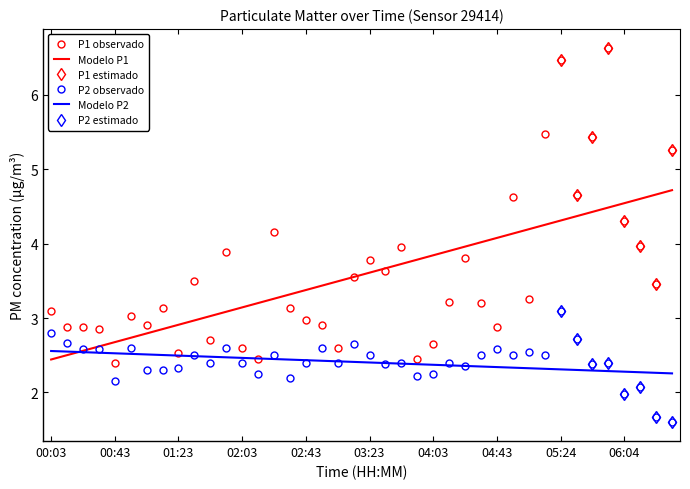

What is the value of the P2 point at the 5th from the left?

2.1